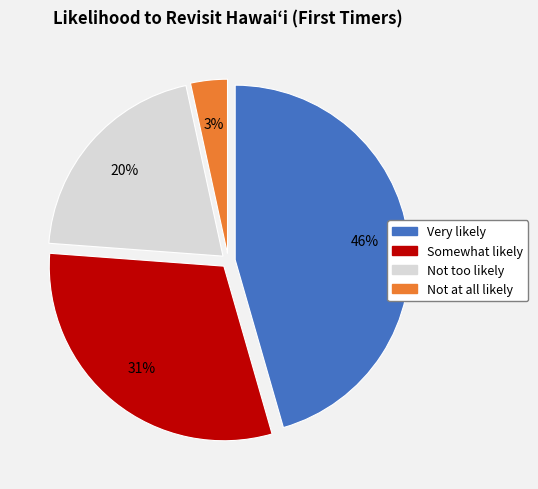

Rank the categories by value from highest to lowest.

Very likely, Somewhat likely, Not too likely, Not at all likely